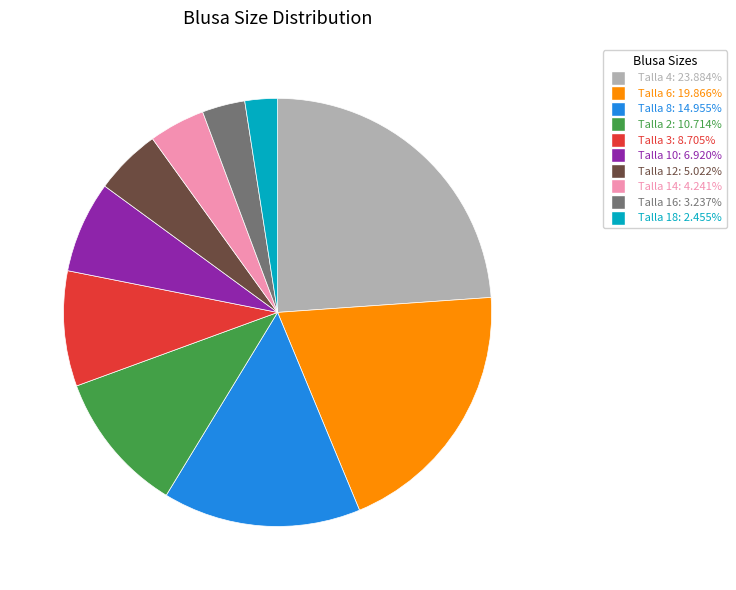

Which category has the smallest portion of the pie?

Talla 18